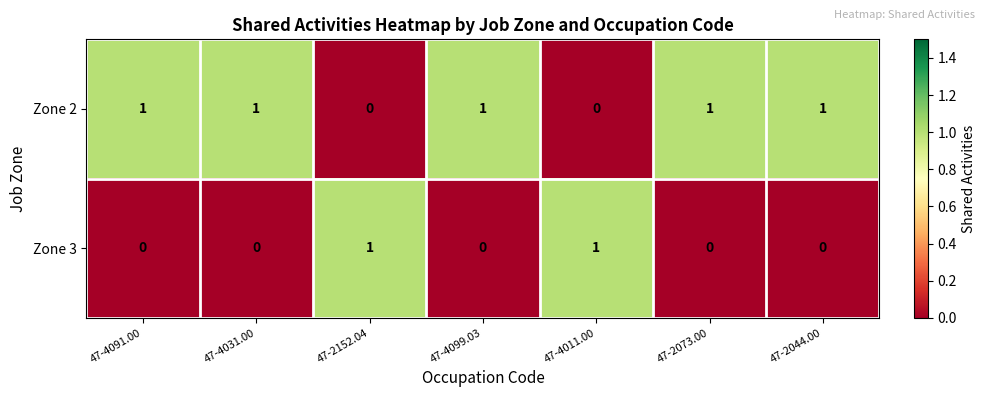

What is the sum of all Zone 2 values?

5